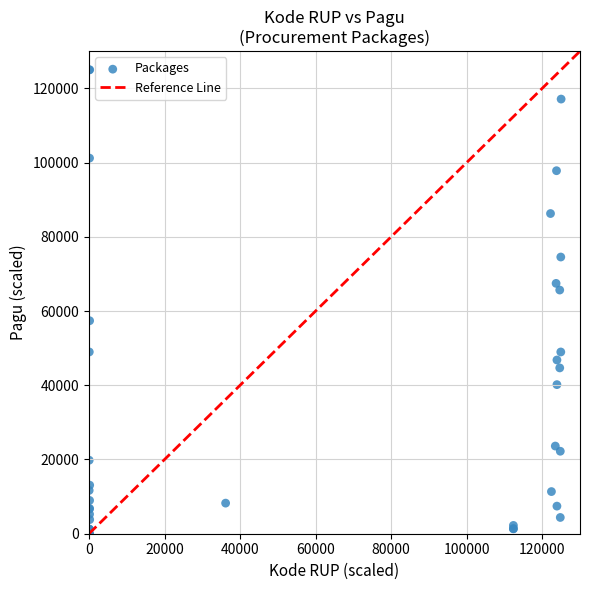

What Y value in the scatter plot is closest to 62500?

65650.7